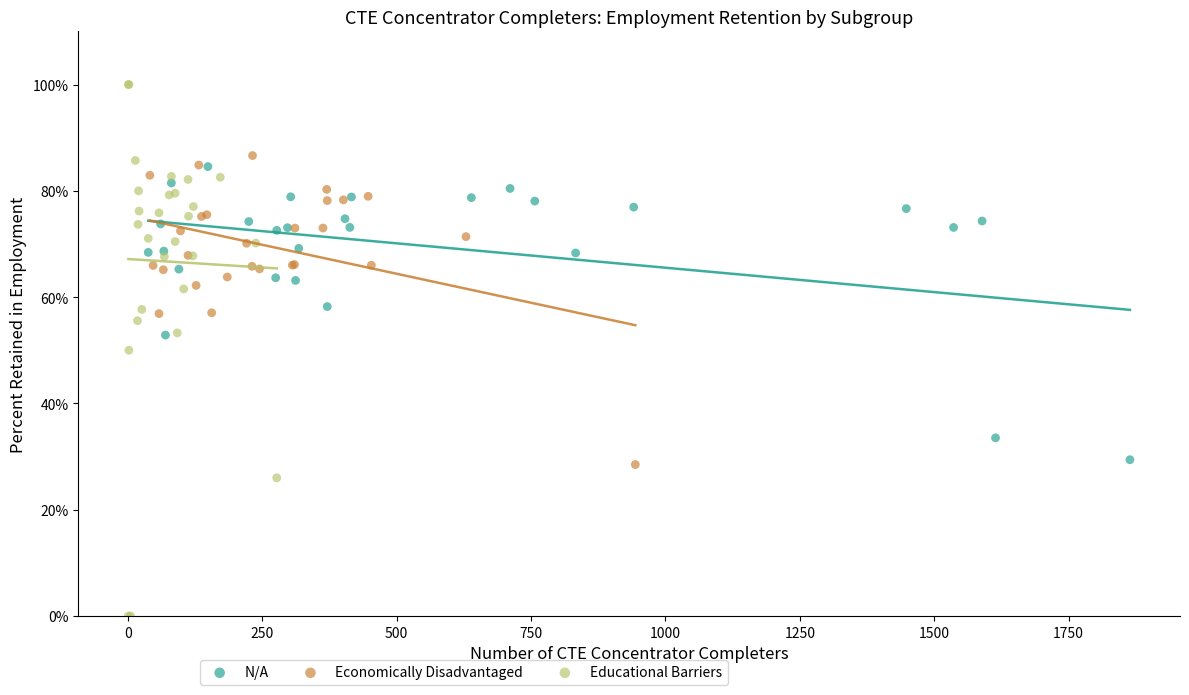

Which series reaches the maximum Y coordinate?

Educational Barriers